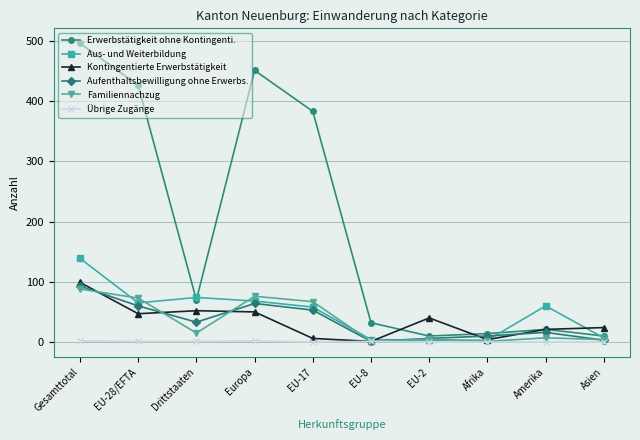

The value of Aus- und Weiterbildung at Drittstaaten is 109. True or false?

False